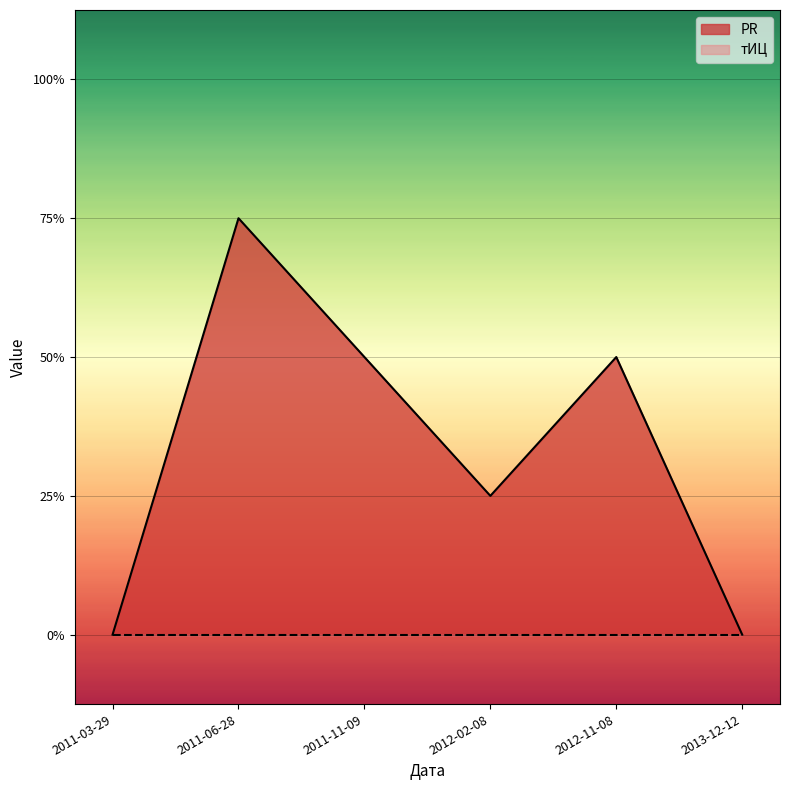

Which has a higher value, 2011-06-28 or 2012-11-08?

2011-06-28